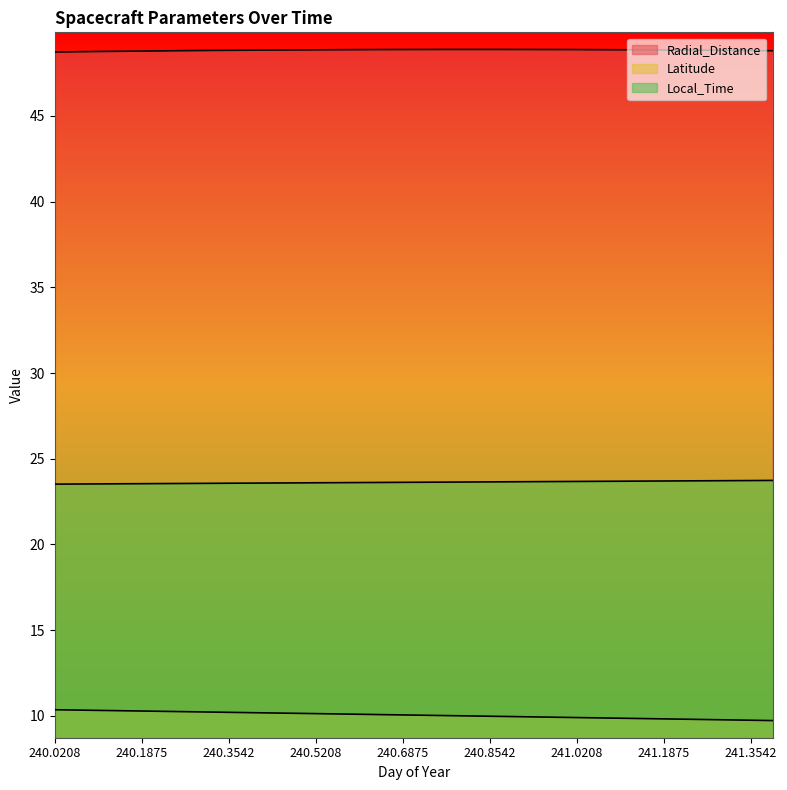

What is the label of the 33rd point from the left?

241.3542